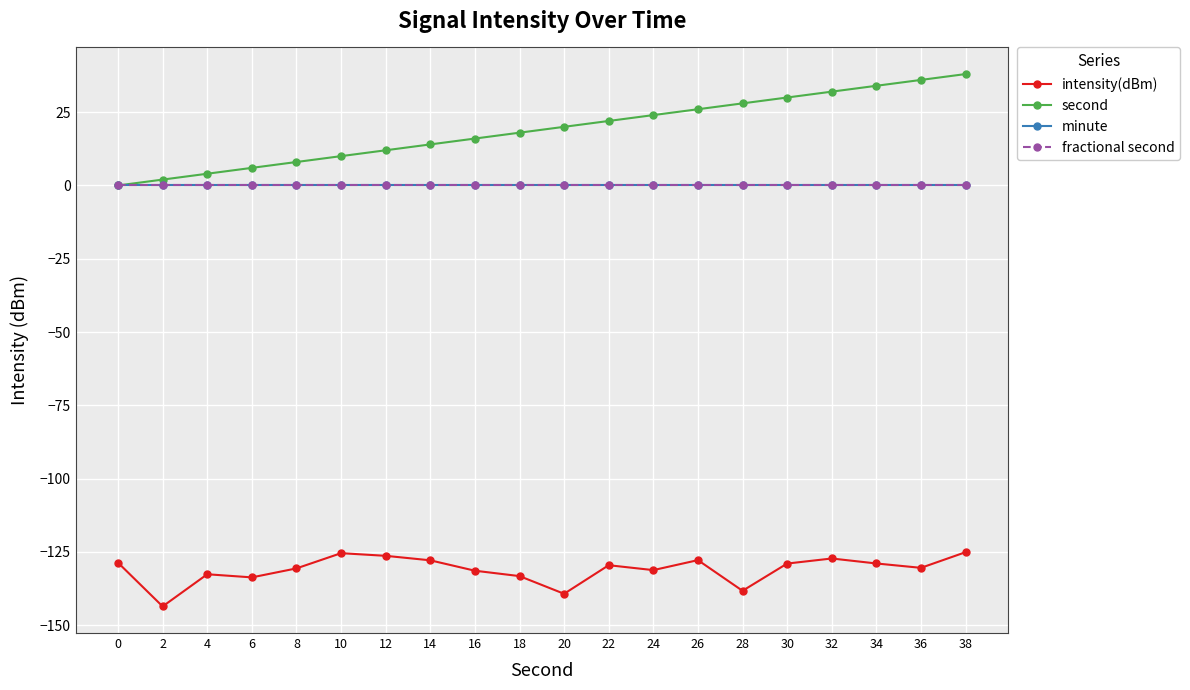

How many lines are shown in the chart?

4